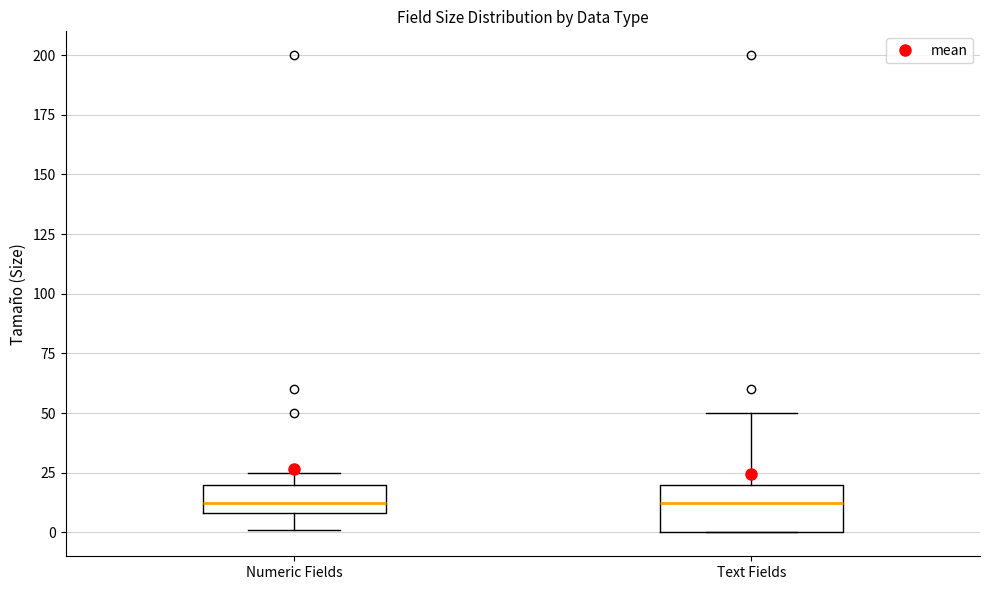

Reading left to right, transcribe this box plot: for each box, give where its median line is, the range the box spans, and where its two whiskers end, as read against the y-axis. The values are not printed on the chart, so give them approximately, as read against the axis.

Numeric Fields: median 15, box 10 to 20, whiskers 0 to 25
Text Fields: median 15, box 0 to 20, whiskers 0 to 50